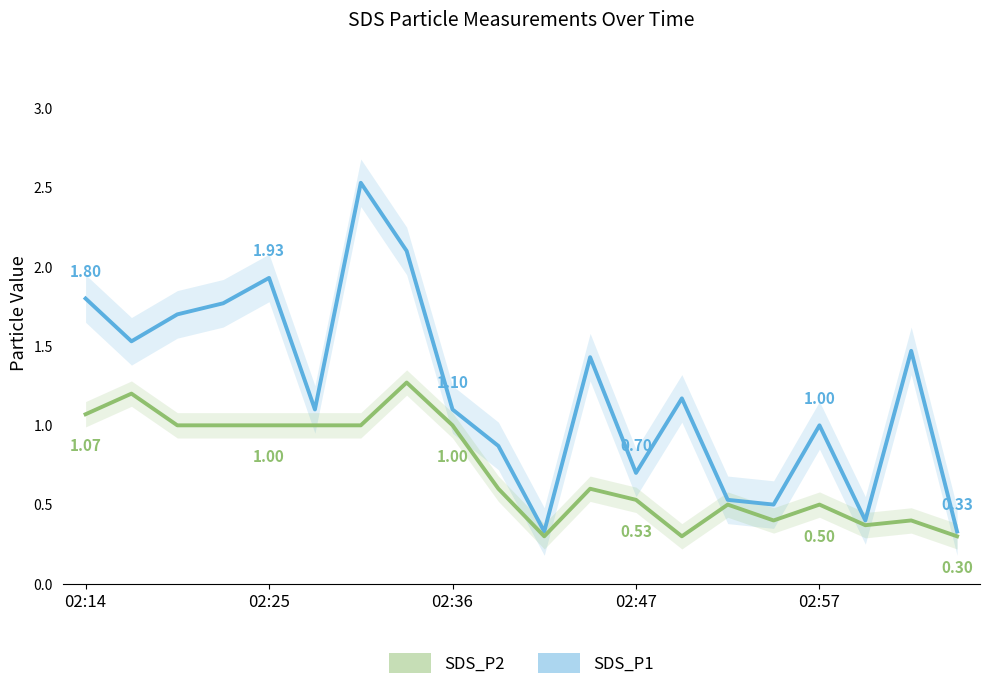

Between 14 and 8, which is larger?

8